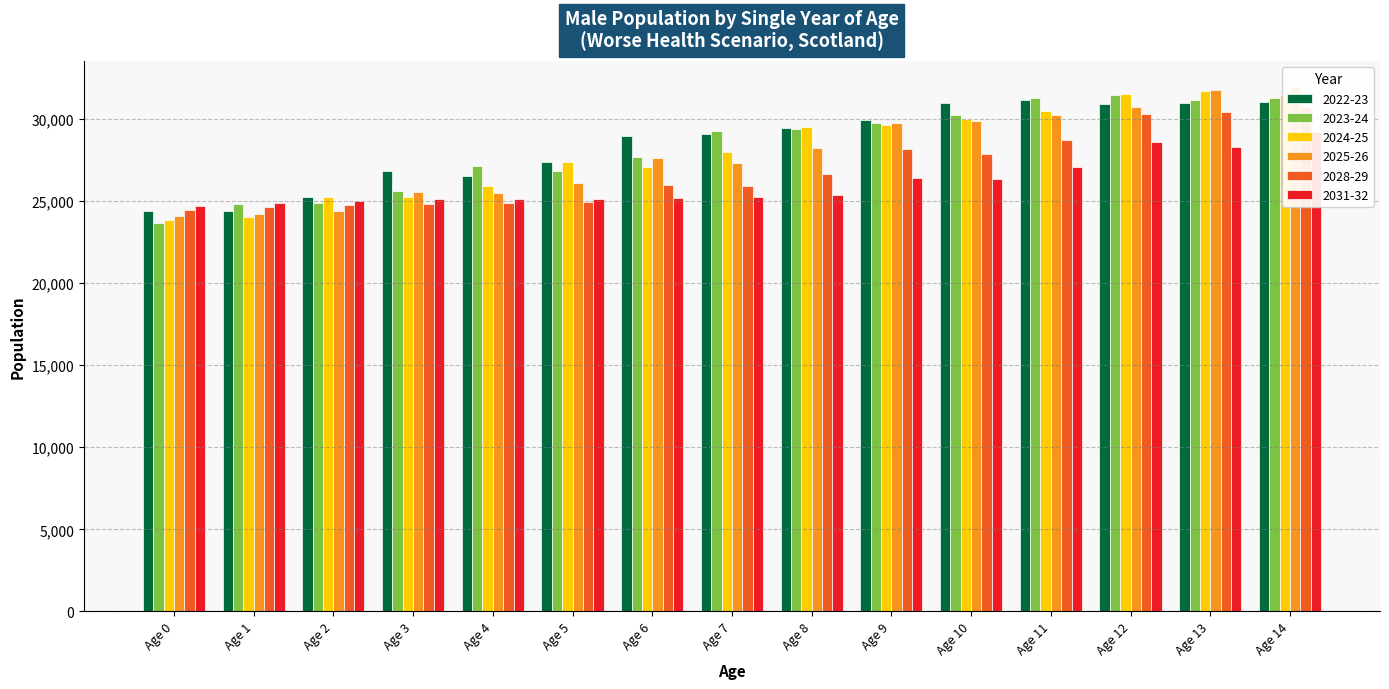

Is the value of 2025-26 at Age 12 greater than the value of 2024-25 at Age 9?

Yes